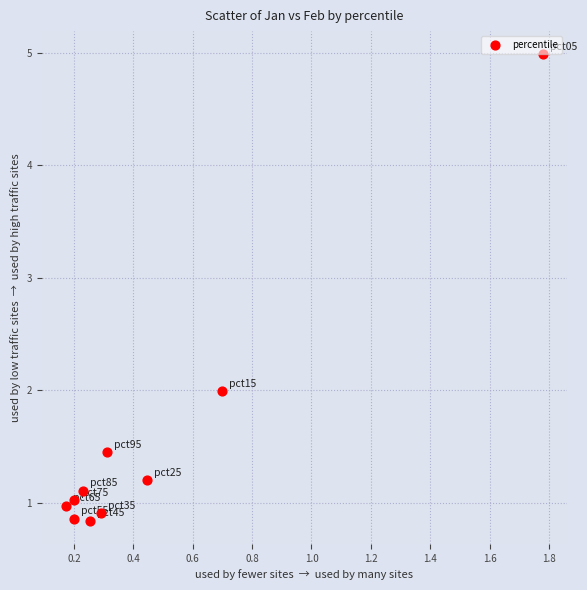

What is the range of Y values (max minus min)?

4.1